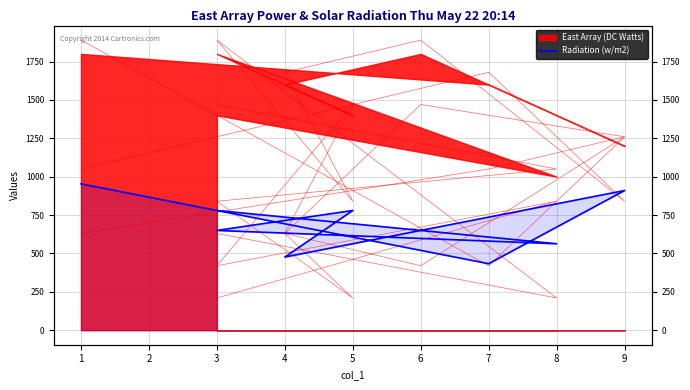

Does the chart have visible grid lines?

Yes